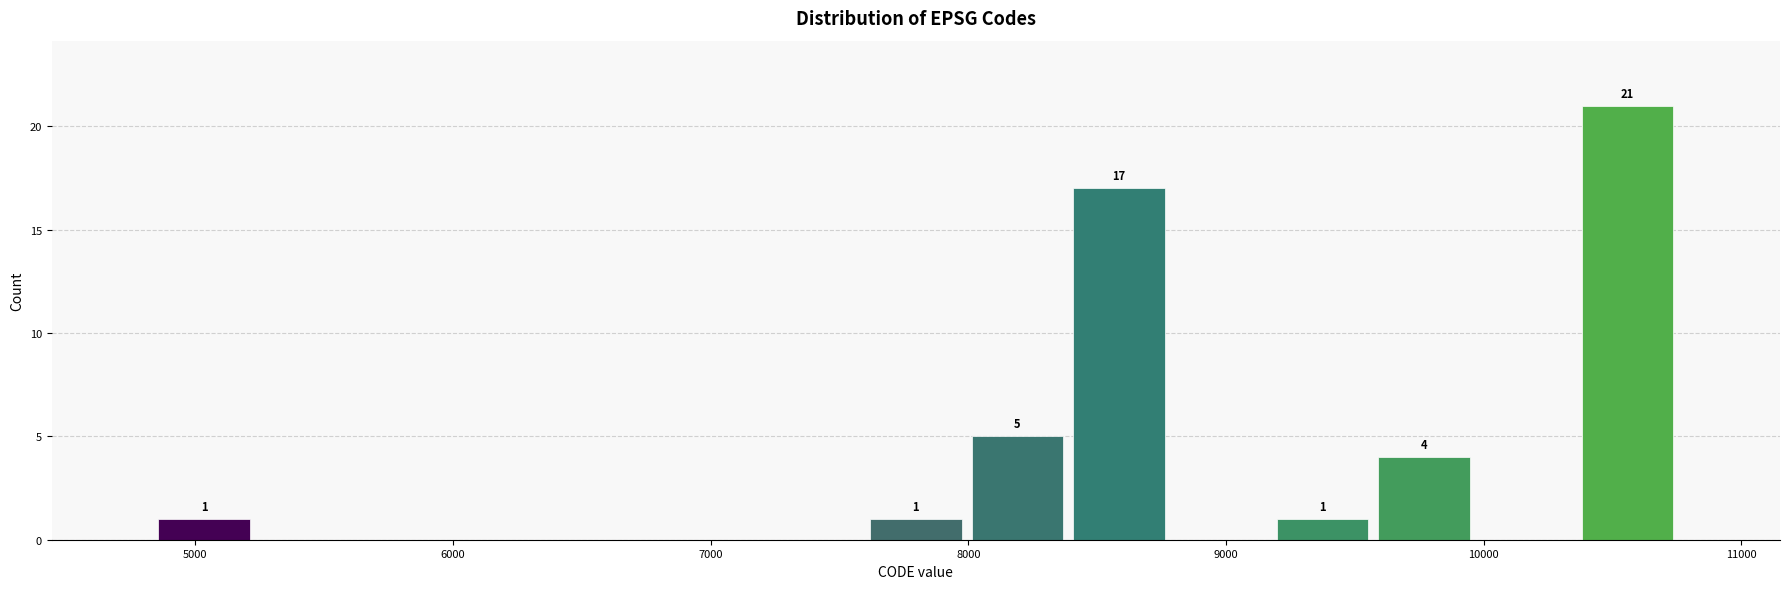

Read against the x-axis, roughly where is the centre of the tallest bar?

10600